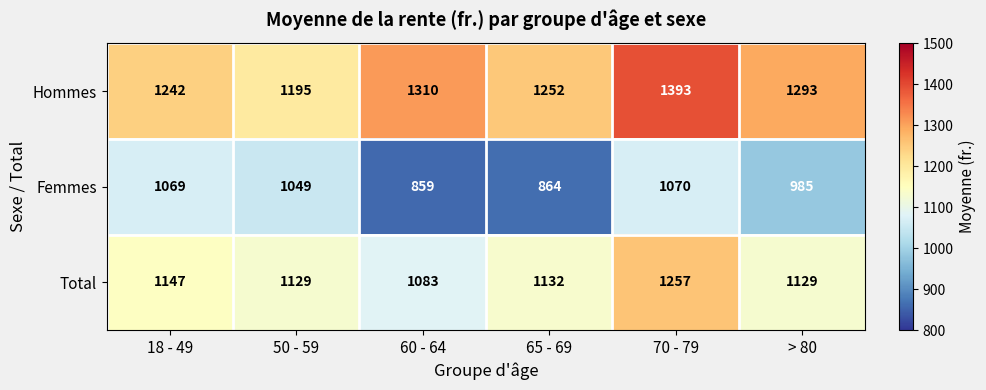

What is the total value across all series at 65 - 69?

3248